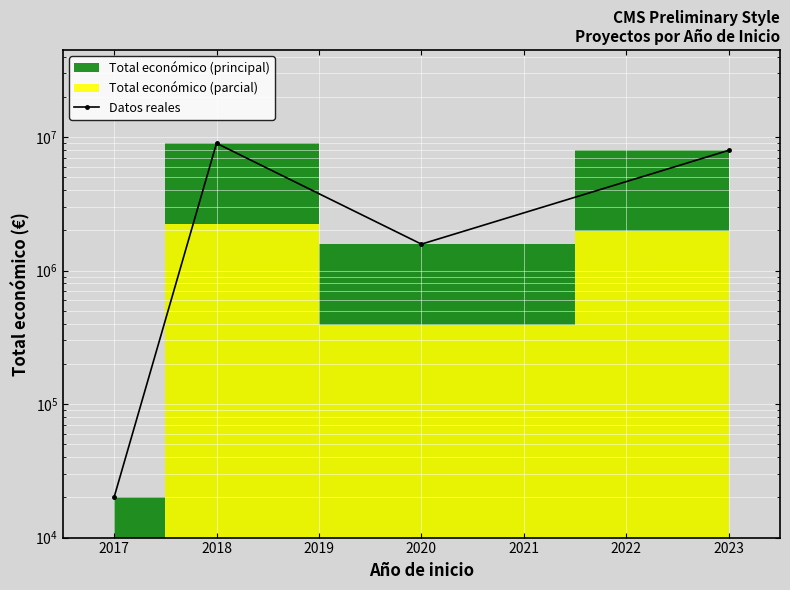

What is the smallest value displayed?

20000